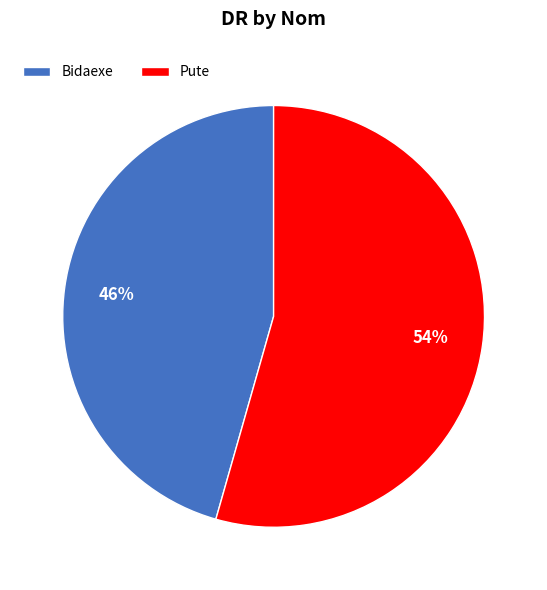

Does Bidaexe account for over 50% of the chart?

No